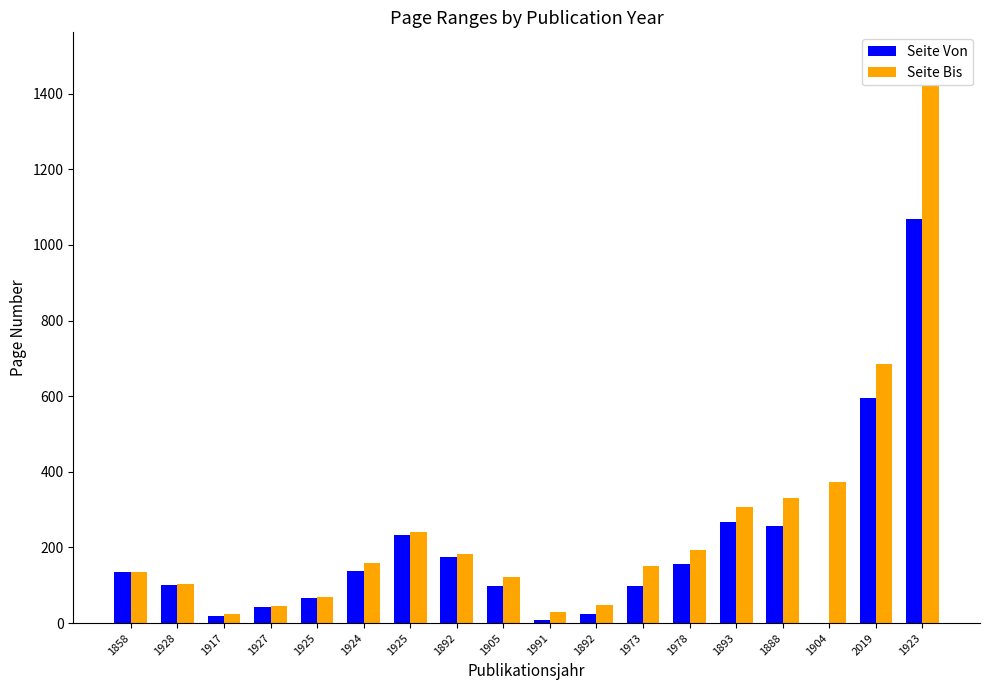

Reading left to right, what are all the values shown in this chart?

Seite Von: 135	101	19	42	67	137	234	176	97	7	25	99	157	267	257	1	595	1069
Seite Bis: 136	103	24	44	70	160	240	183	123	29	48	152	193	308	330	374	686	1420